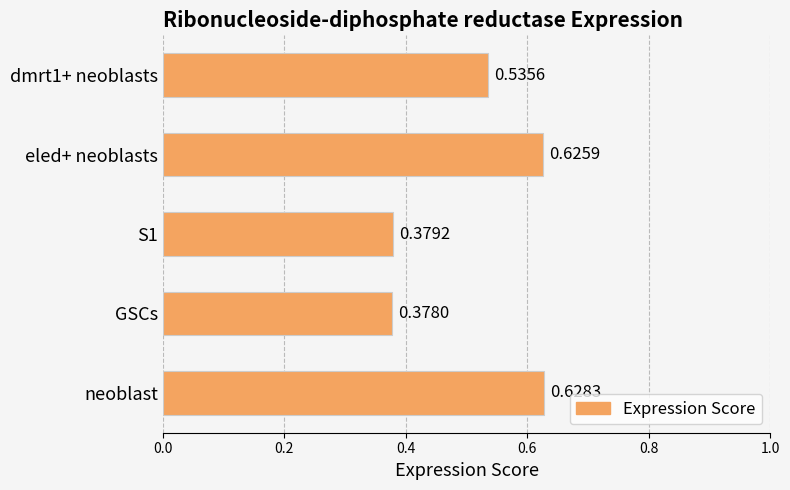

At which category does the chart reach its minimum across all series?

GSCs